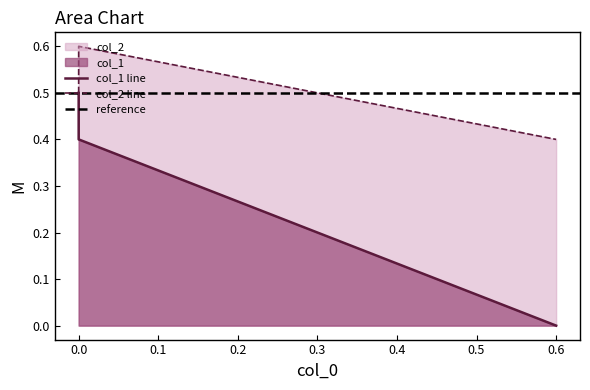

Does the chart have visible grid lines?

No